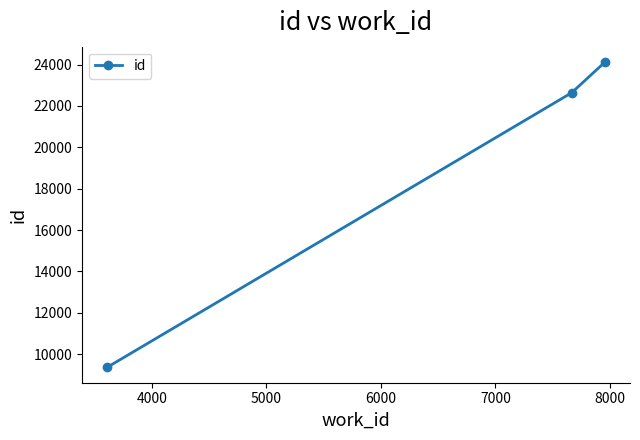

What is the smallest value displayed?

9356